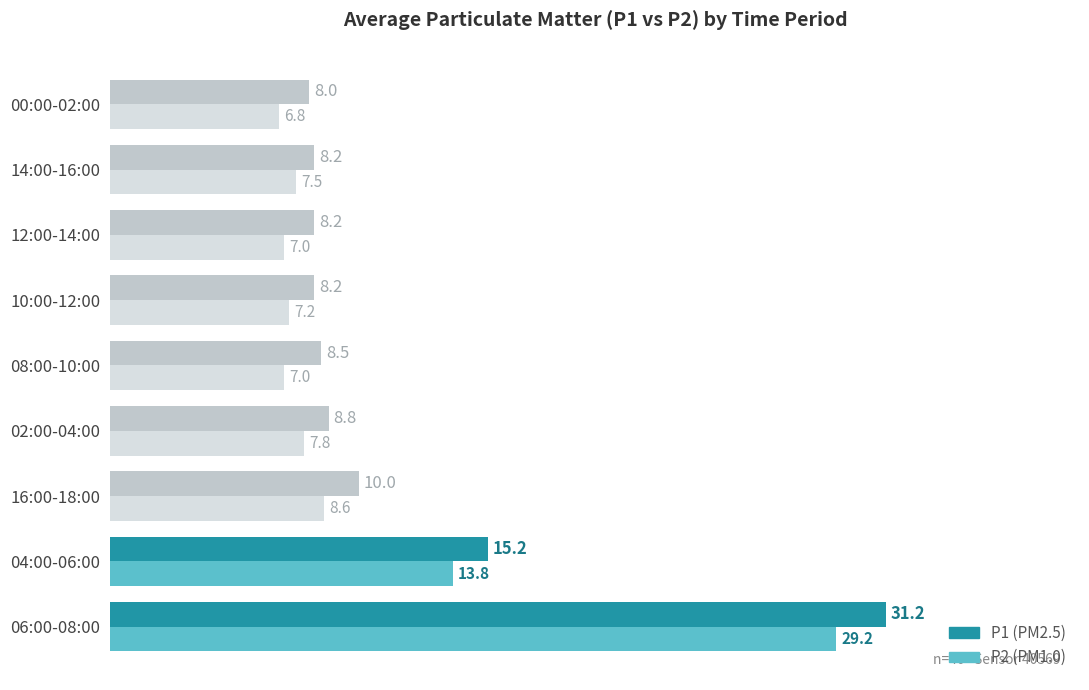

Which category has the lowest value across all series?

00:00-02:00